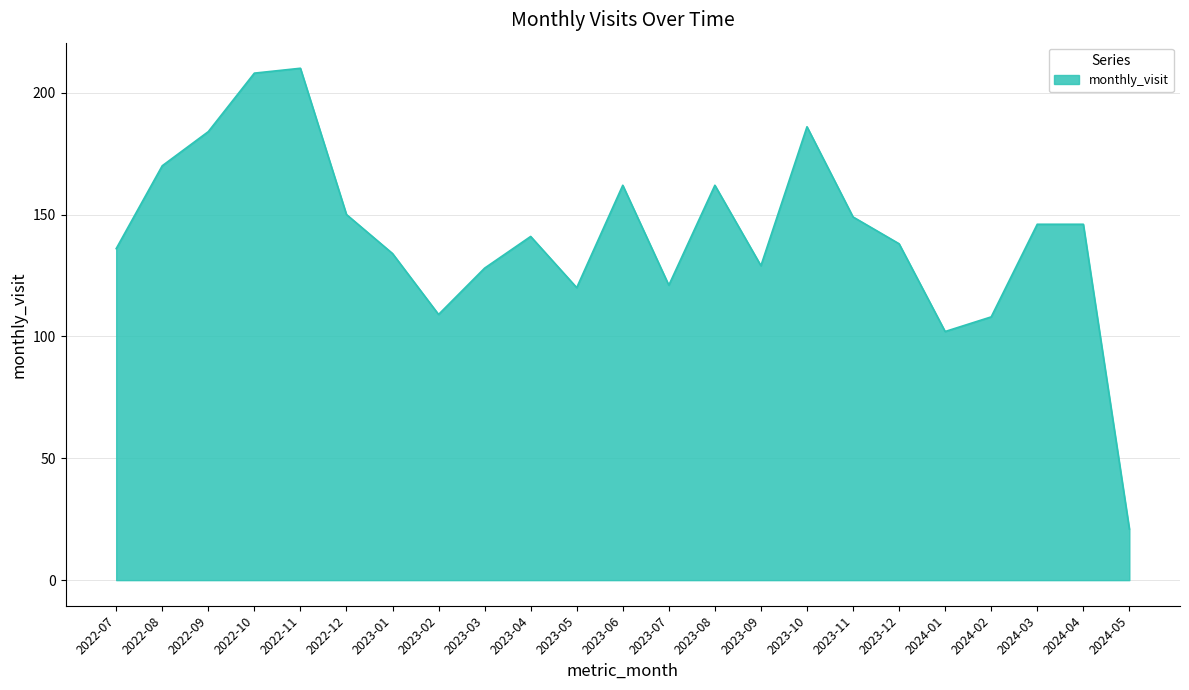

True or false: the data shows 149 at 2023-11.

True